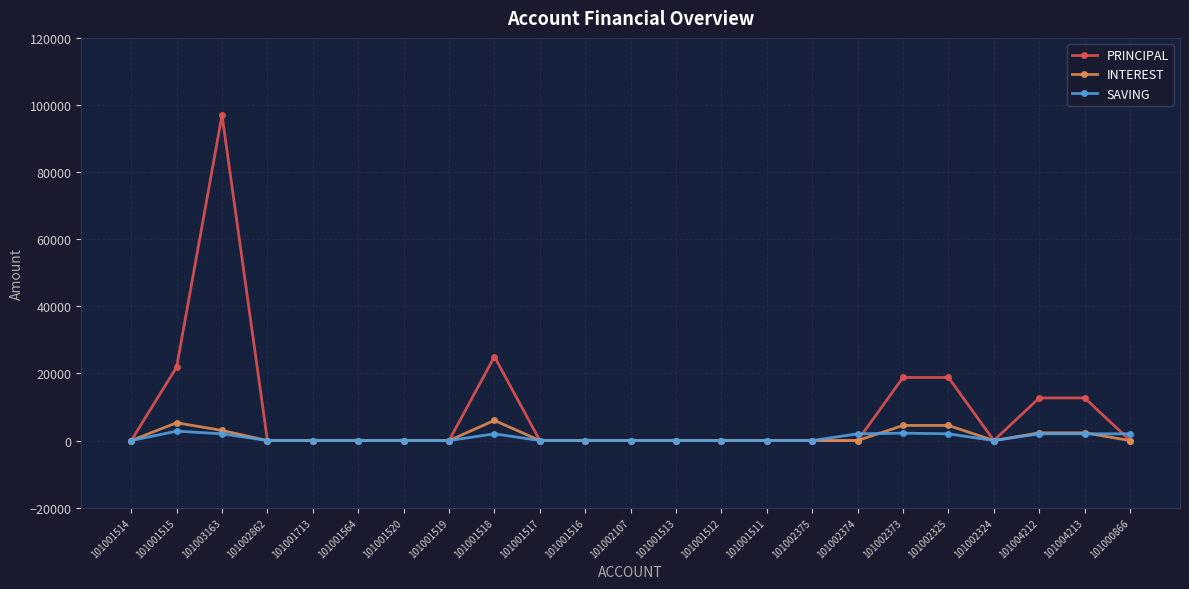

Is it true that INTEREST equals 0 at 101001520?

True